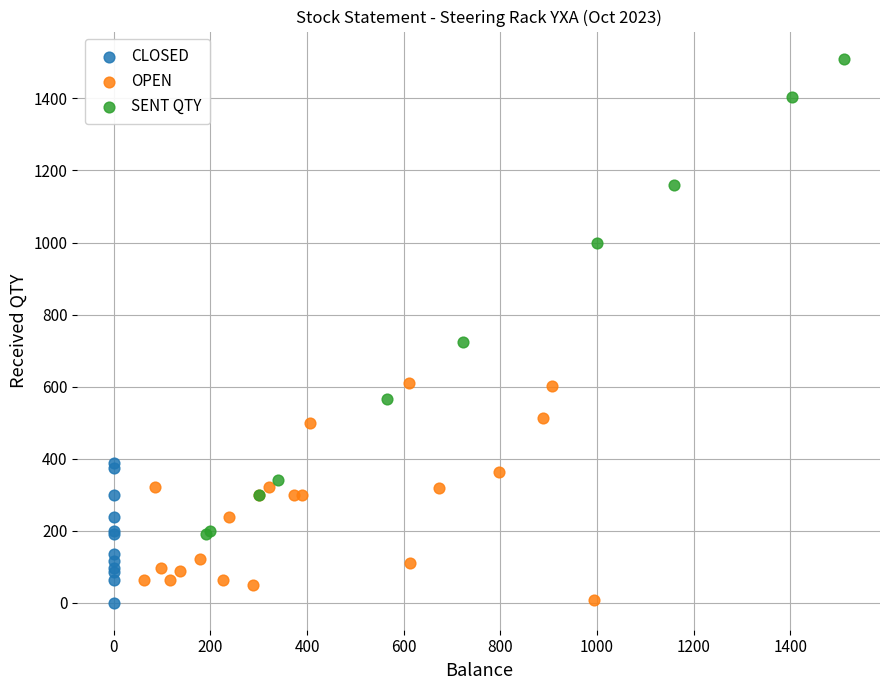

Which series reaches the maximum Y coordinate?

SENT QTY